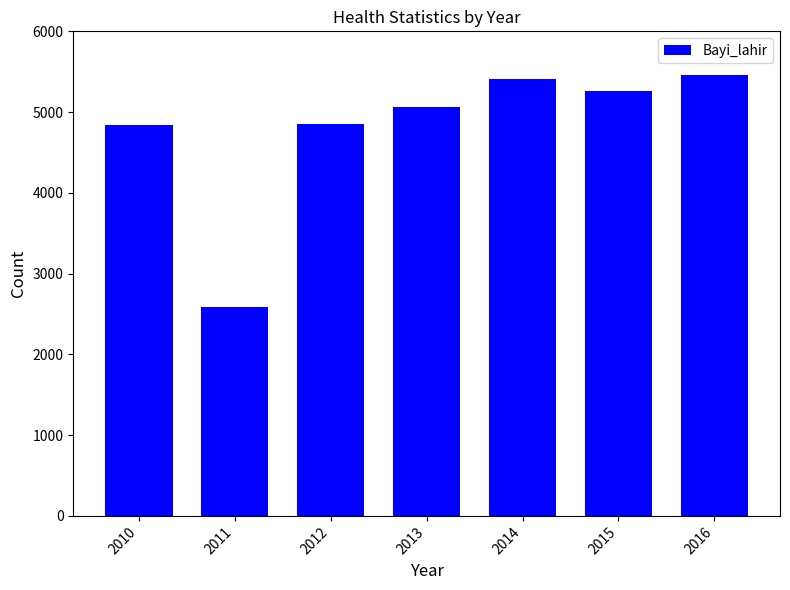

Are the bars grouped side by side (vs. stacked)?

No